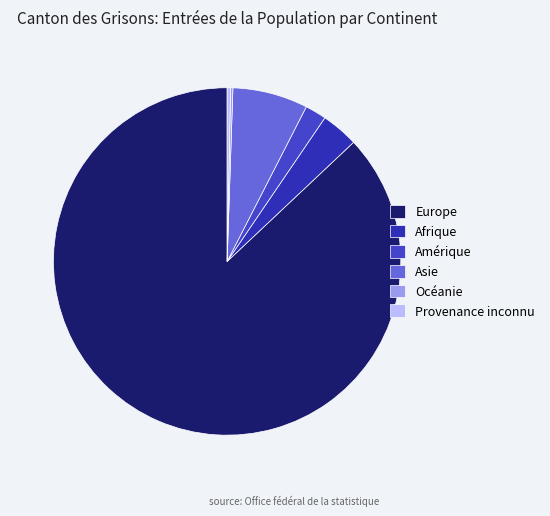

True or false: Provenance inconnu accounts for 0% of the total.

True